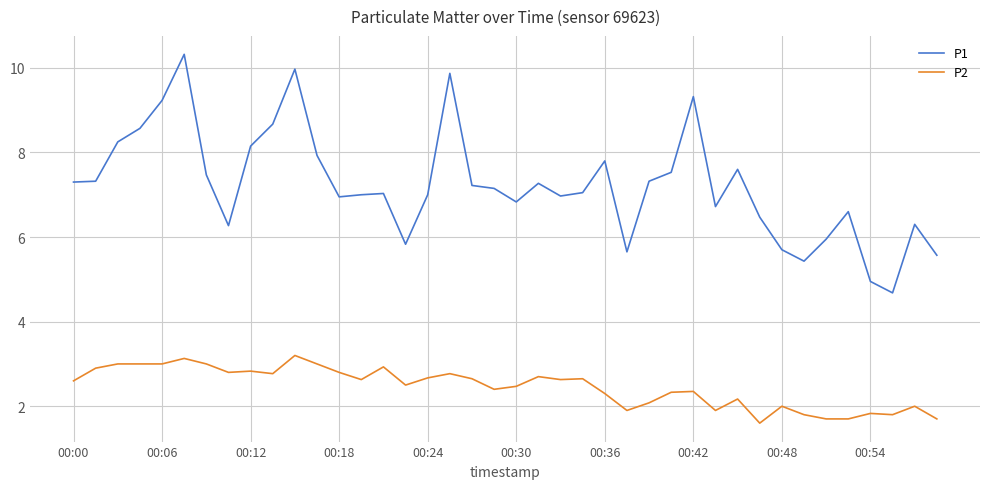

Does the chart display data point markers on the line(s)?

No